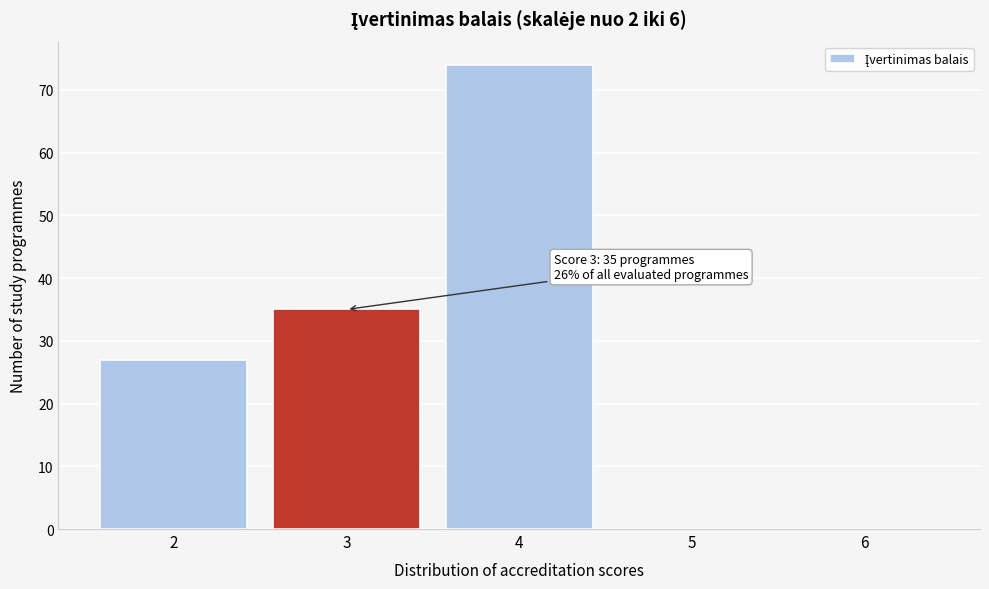

Reading left to right, extract all data points from this chart.

2=27	3=35	4=74	5=0	6=0